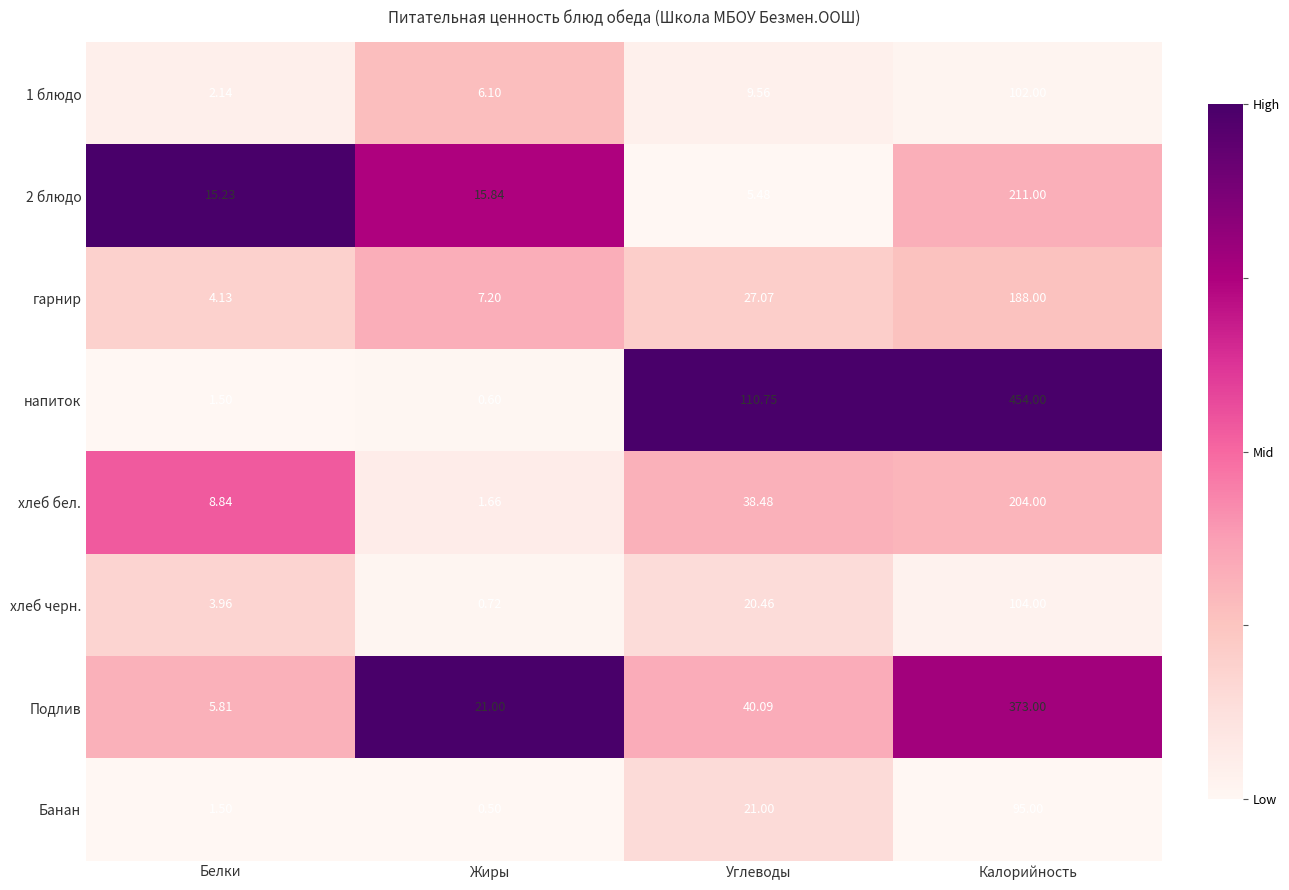

At which label does напиток first exceed 110?

Углеводы